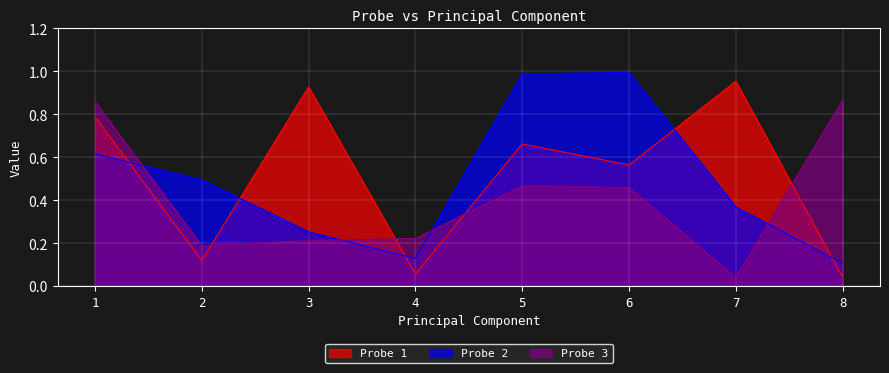

What is the maximum value for Probe 1?

1.0